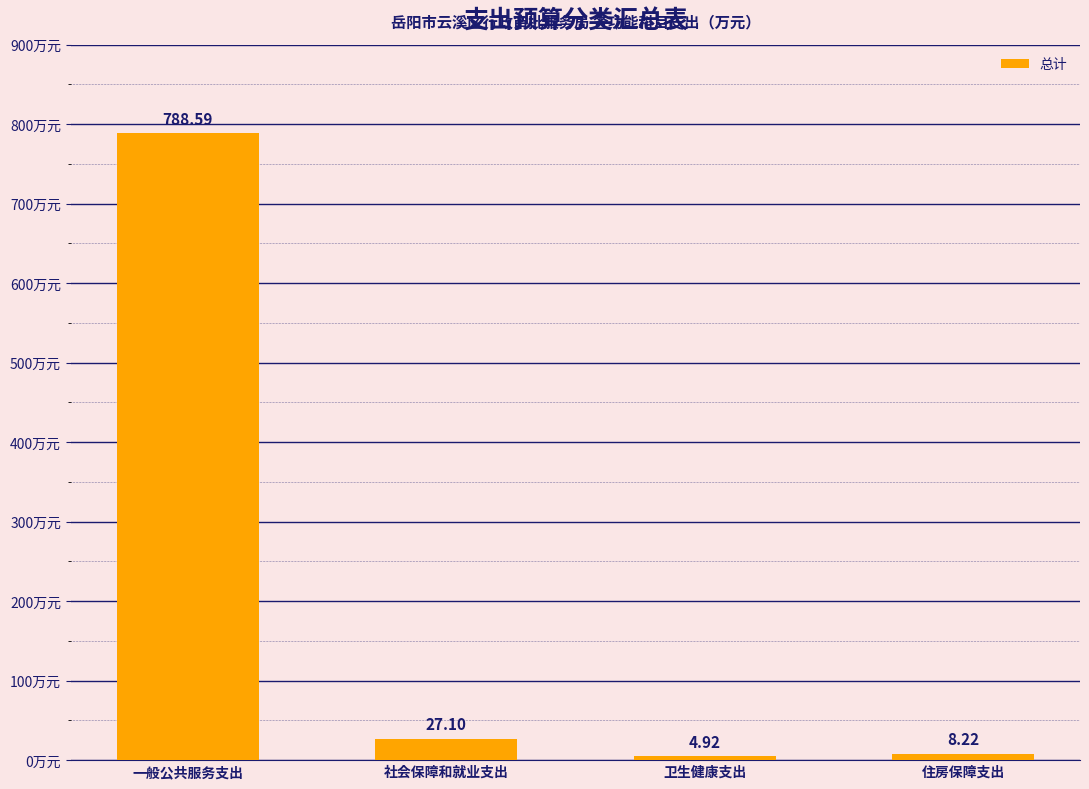

Approximately how many times larger is the value at 一般公共服务支出 compared to 住房保障支出?

95.9